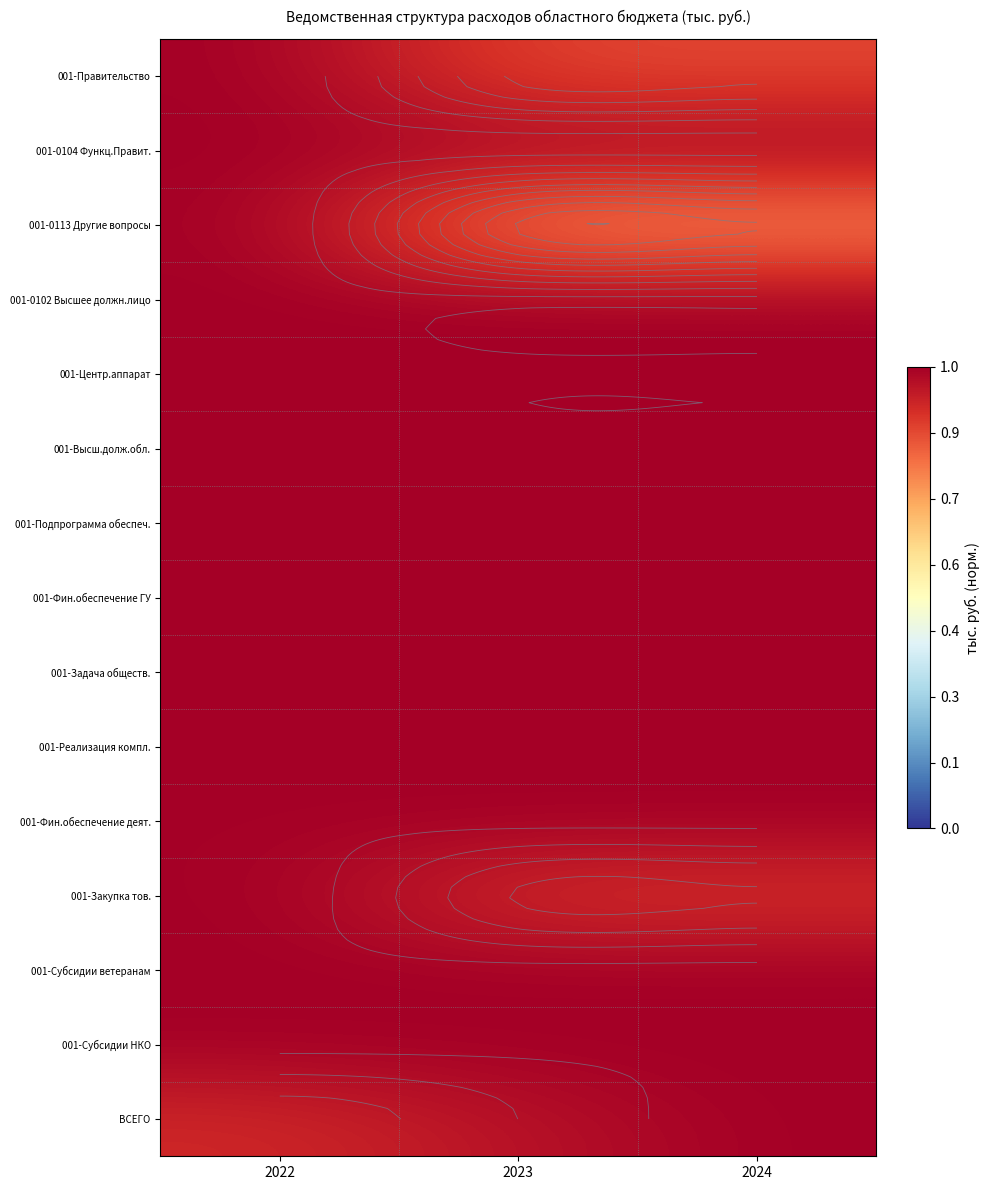

Which has a higher value, 2024 or 2022?

2022